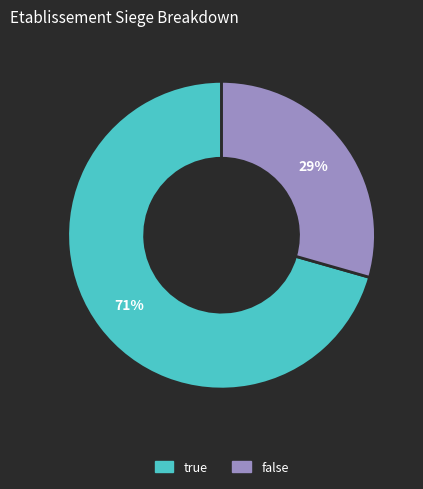

Rank the categories by value from highest to lowest.

true, false